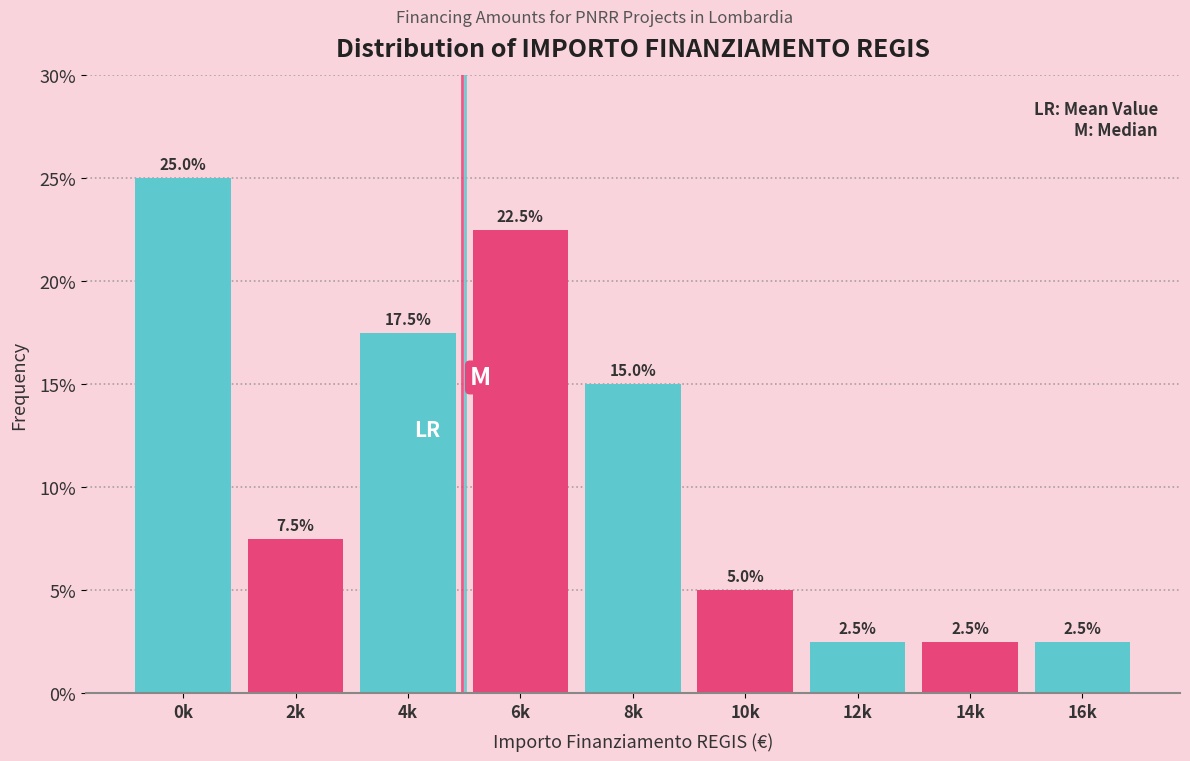

Reading left to right, list all the values displayed in this chart.

0k=25.0	2k=7.5	4k=17.5	6k=22.5	8k=15.0	10k=5.0	12k=2.5	14k=2.5	16k=2.5